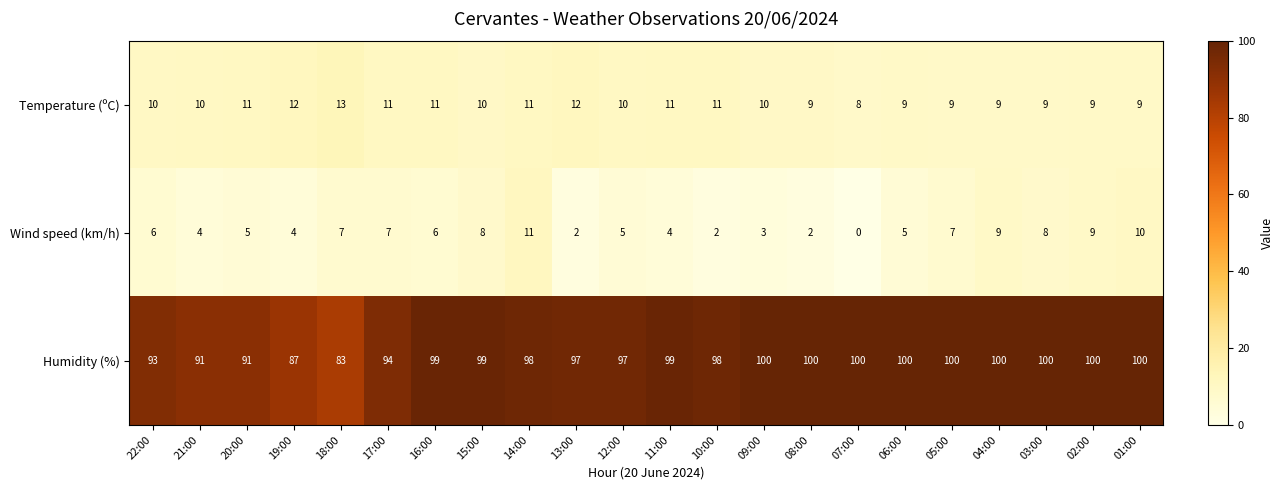

Rank the series at 03:00 from highest to lowest value.

Humidity (%), Temperature (ºC), Wind speed (km/h)